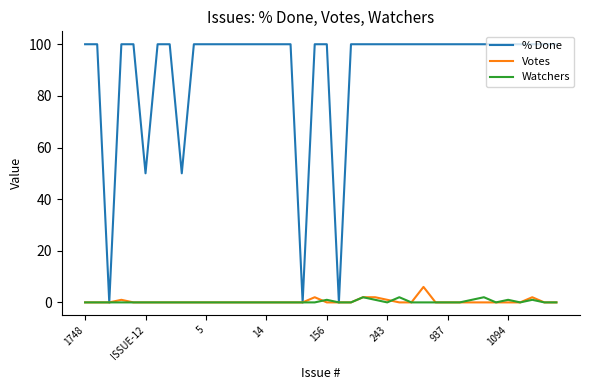

What is the average value of the % Done series?

90